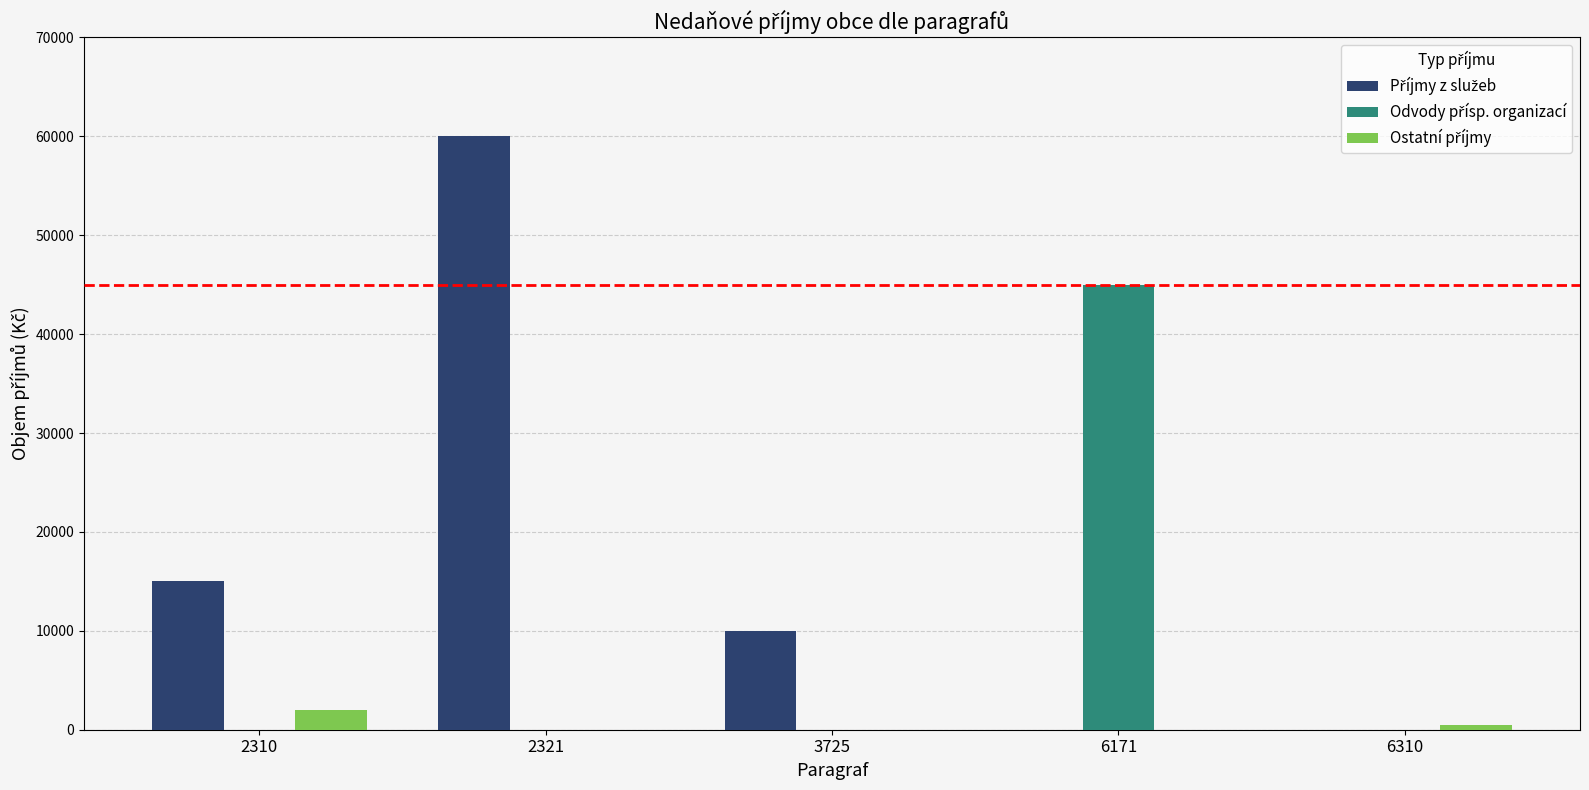

At which category does the chart reach its peak across all series?

2321